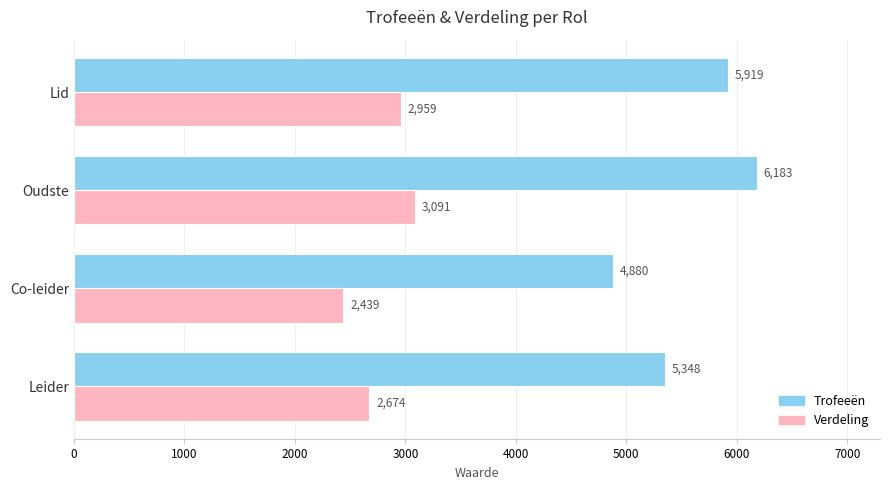

Rank the series by their maximum value, from lowest to highest.

Verdeling, Trofeeën